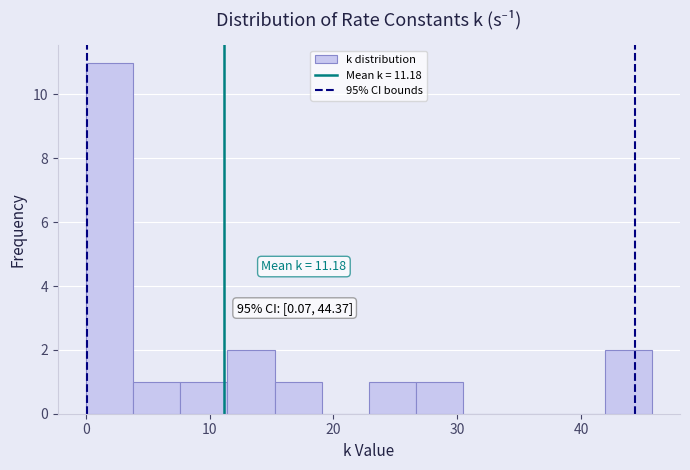

Read against the x-axis, roughly where is the centre of the tallest bar?

2